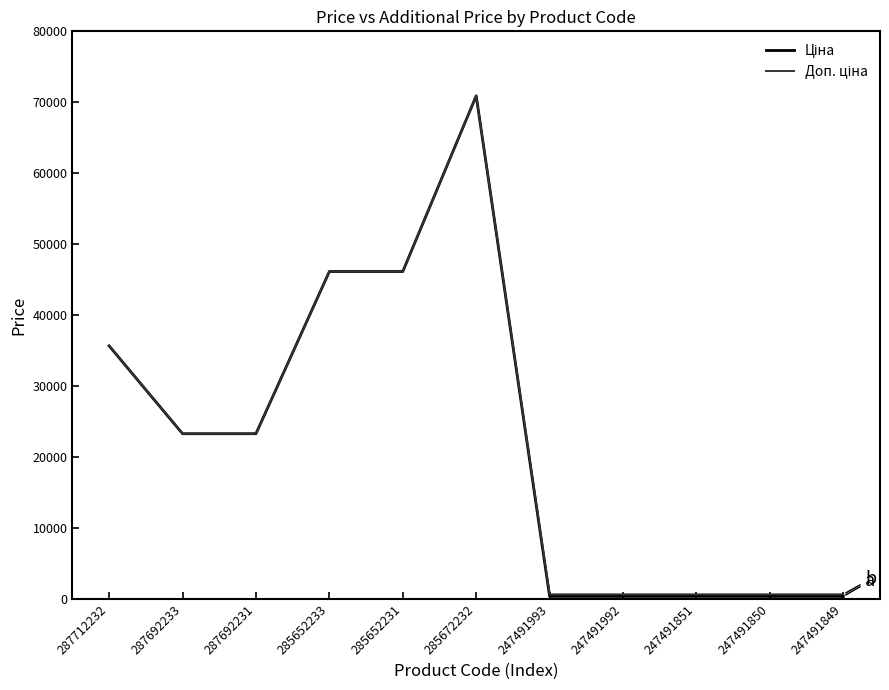

At which category is the sum across all series the highest?

285672232